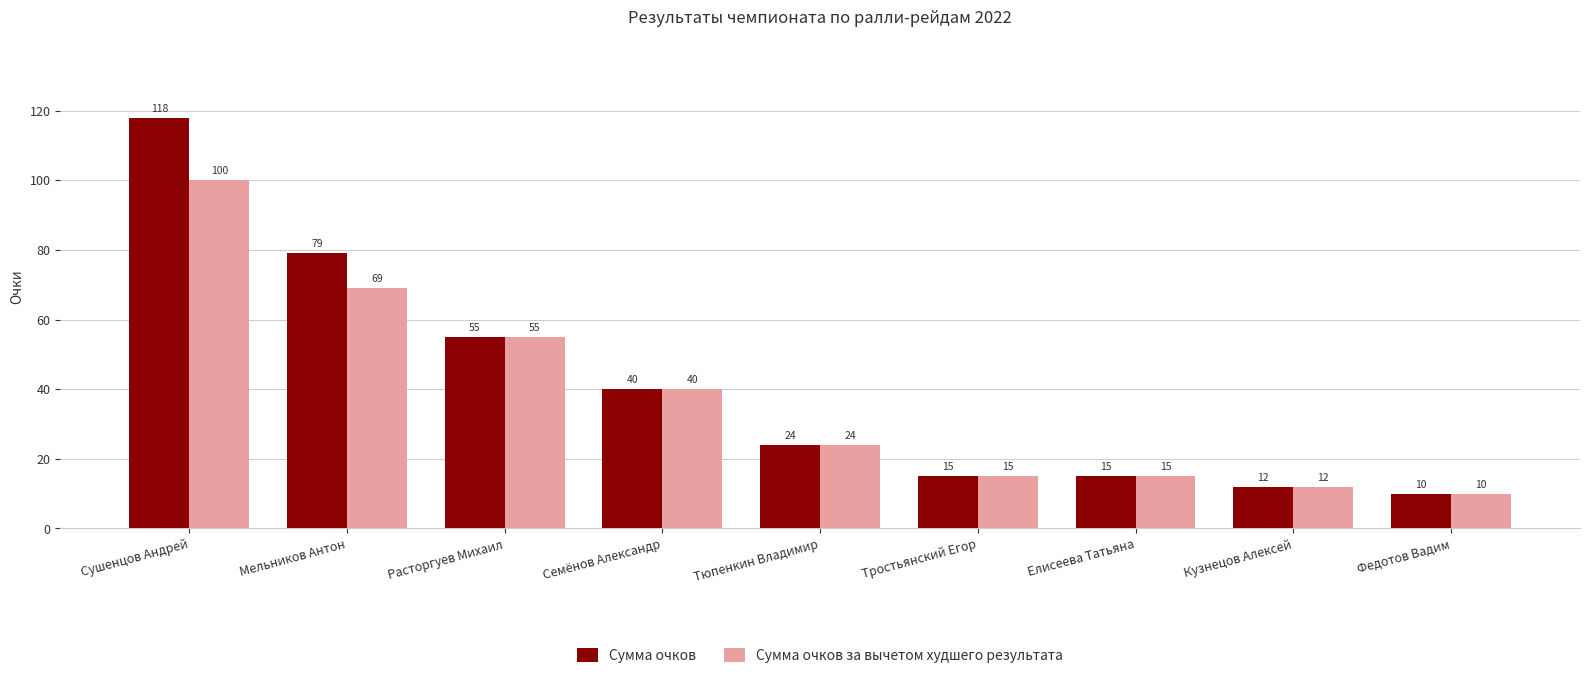

Which series has the largest range (max minus min)?

Сумма очков